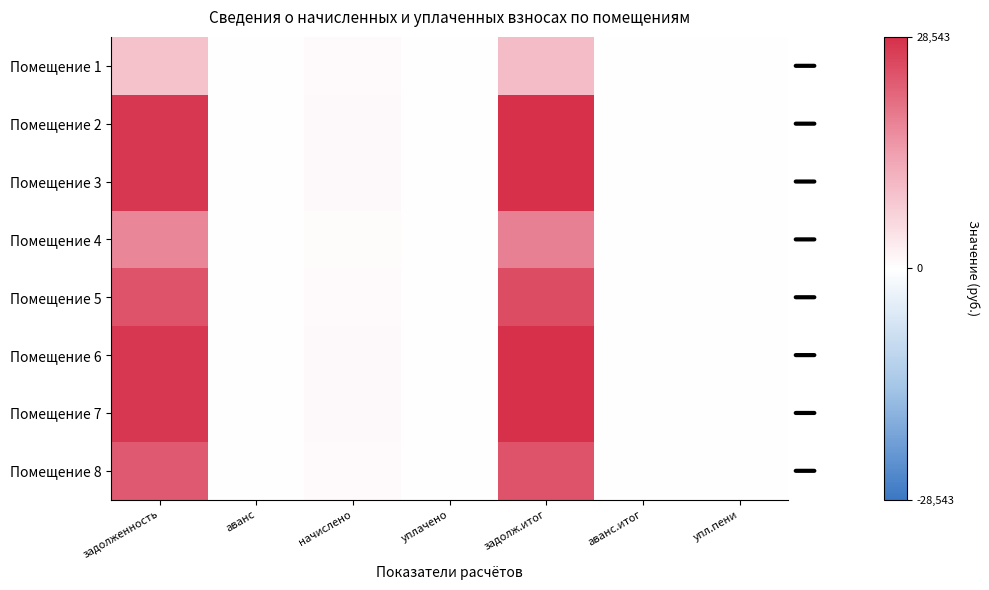

Reading left to right, what are all the values shown in this chart?

Помещение 1: задолженность=9141.5	аванс=0.0	начислено=877.4	уплачено=0.0	задолж.итог=10018.8	аванс.итог=0.0	упл.пени=0.0
Помещение 2: задолженность=27462.6	аванс=0.0	начислено=976.8	уплачено=0.0	задолж.итог=28439.4	аванс.итог=0.0	упл.пени=0.0
Помещение 3: задолженность=27562.6	аванс=0.0	начислено=980.3	уплачено=0.0	задолж.итог=28542.9	аванс.итог=0.0	упл.пени=0.0
Помещение 4: задолженность=17476.2	аванс=0.0	начислено=621.6	уплачено=0.0	задолж.итог=18097.8	аванс.итог=0.0	упл.пени=0.0
Помещение 5: задолженность=24017.3	аванс=0.0	начислено=854.2	уплачено=0.0	задолж.итог=24871.5	аванс.итог=0.0	упл.пени=0.0
Помещение 6: задолженность=27562.6	аванс=0.0	начислено=980.3	уплачено=0.0	задолж.итог=28542.9	аванс.итог=0.0	упл.пени=0.0
Помещение 7: задолженность=27562.6	аванс=0.0	начислено=980.3	уплачено=0.0	задолж.итог=28542.9	аванс.итог=0.0	упл.пени=0.0
Помещение 8: задолженность=23068.7	аванс=0.0	начислено=820.5	уплачено=0.0	задолж.итог=23889.2	аванс.итог=0.0	упл.пени=0.0